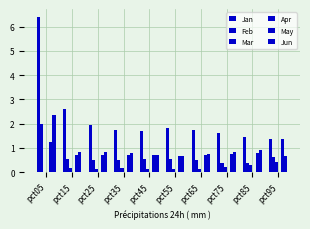

What is the lowest value of the Feb series?

0.4